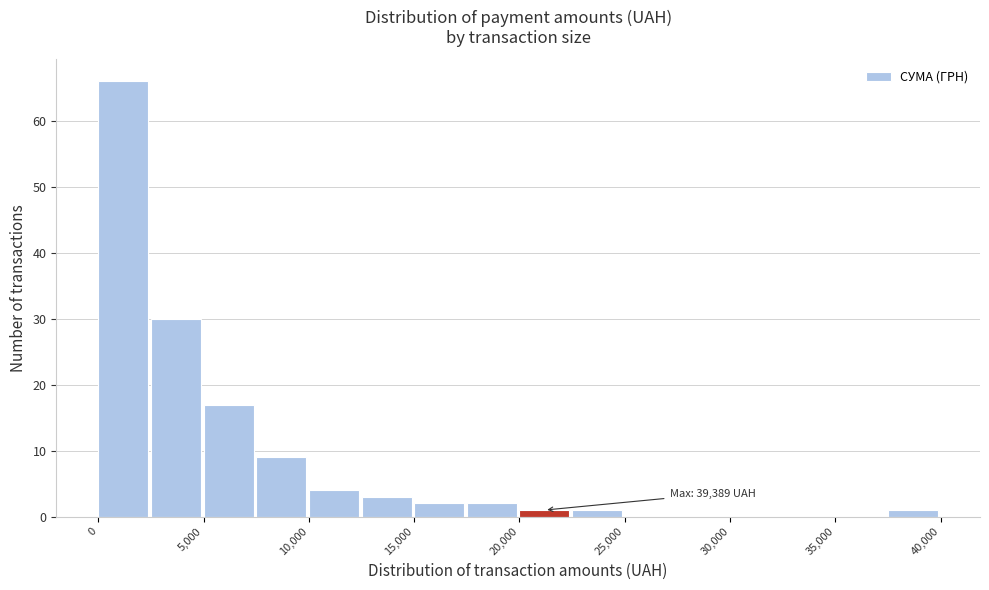

Which range on the x-axis has the tallest bar?

0 to 2500